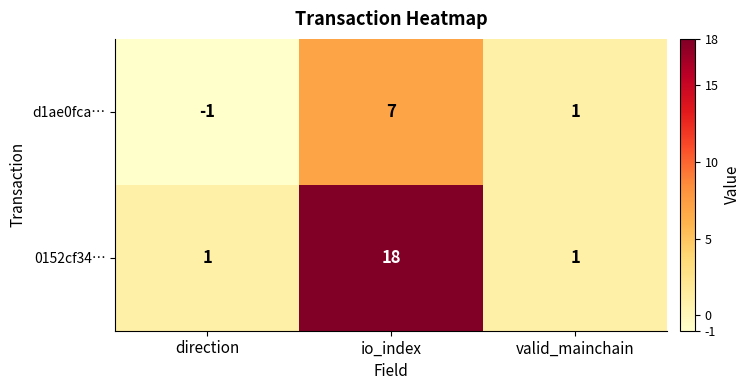

Which series has the largest total across all categories?

0152cf34…